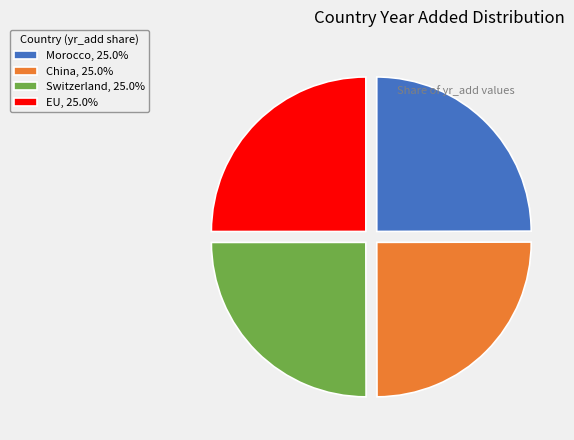

Approximately how many times larger is the value at China, 25.0% compared to Switzerland, 25.0%?

1.0